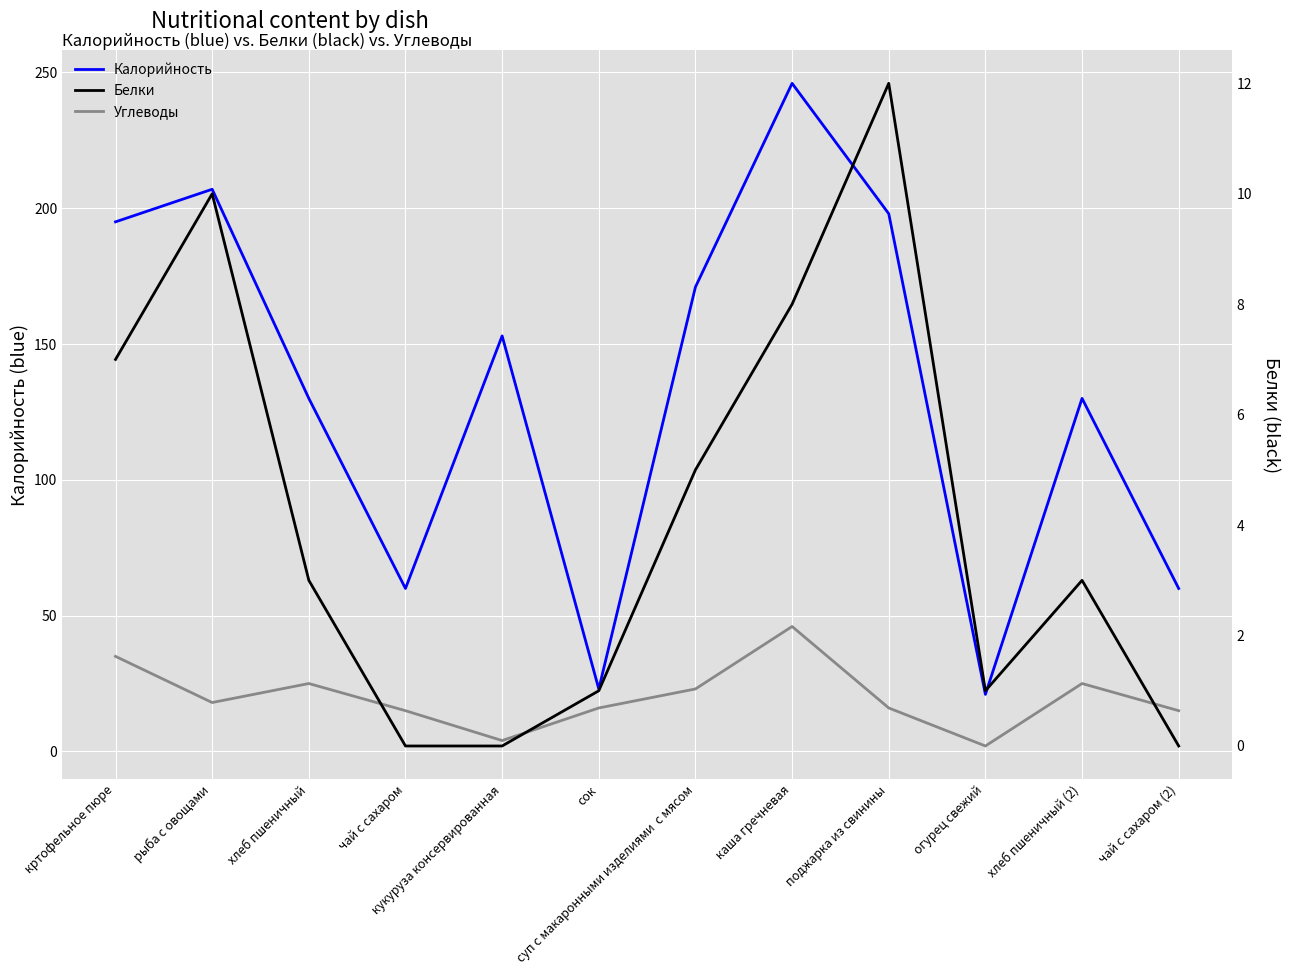

Which series changed the most between хлеб пшеничный and суп с макаронными изделиями  с мясом?

Калорийность